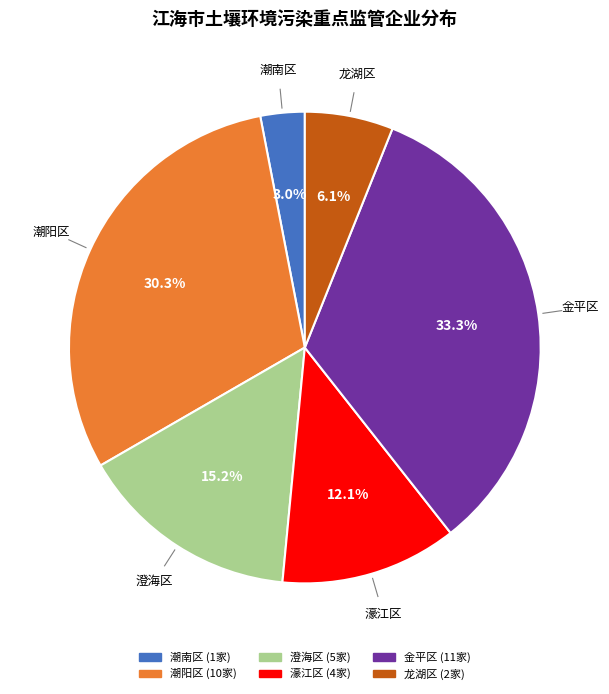

To the nearest percent, what is the average slice percentage?

17%